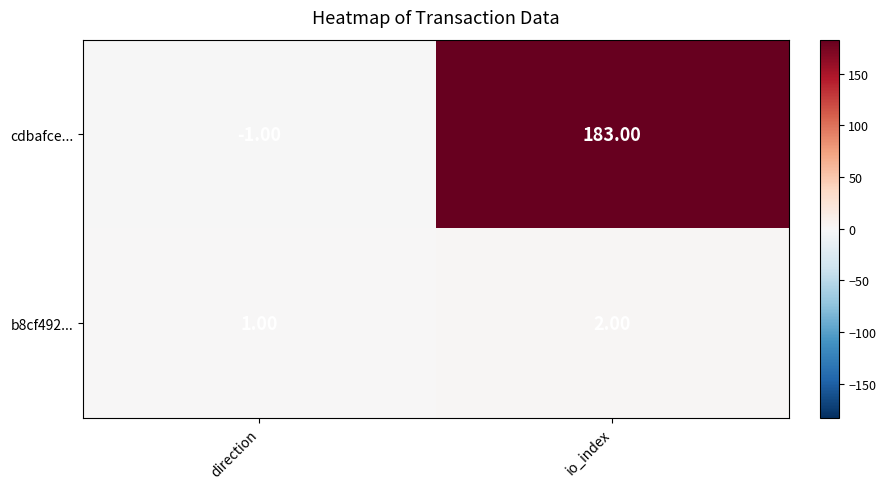

Which series changed the most between direction and io_index?

cdbafce...